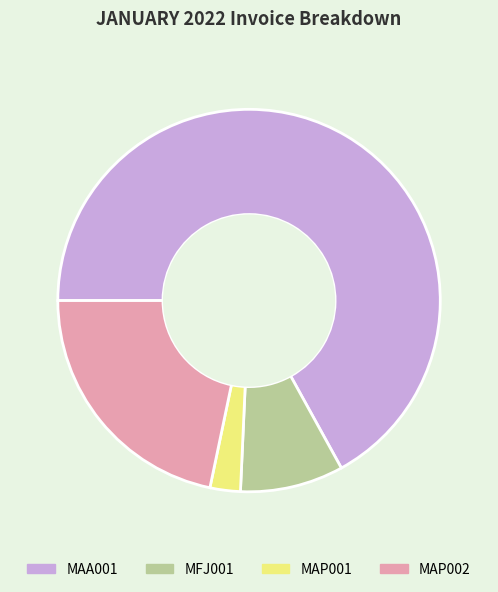

Is it true that MAP002 is 29% of the pie?

False